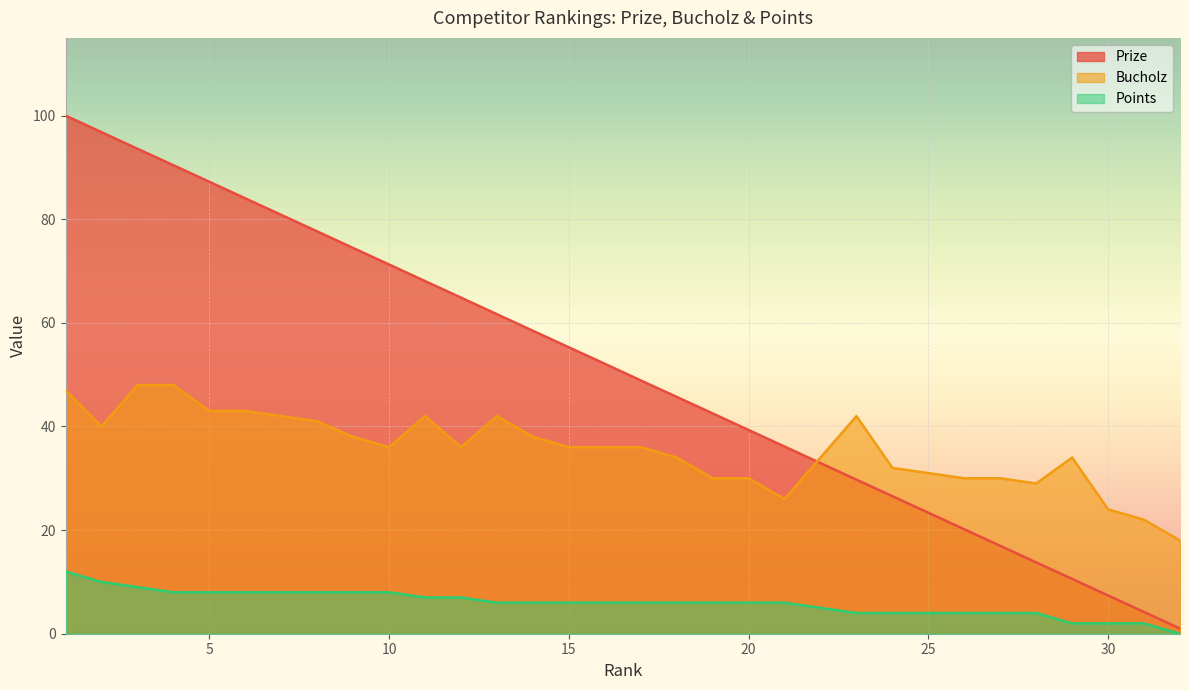

What is the greatest value displayed?

100.0